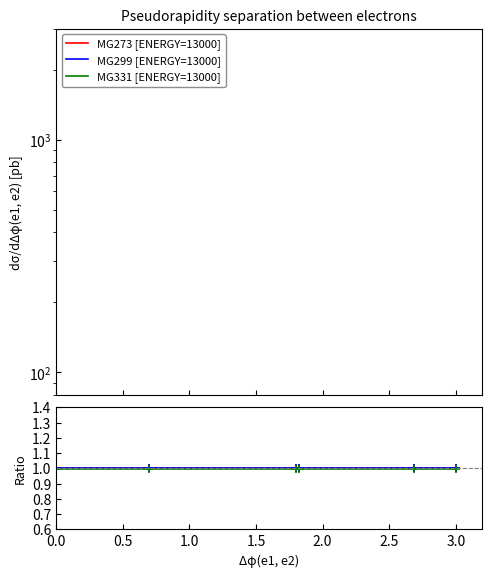

Between 0.0 and 1.5, which series saw the biggest shift?

MG331 [ENERGY=13000]